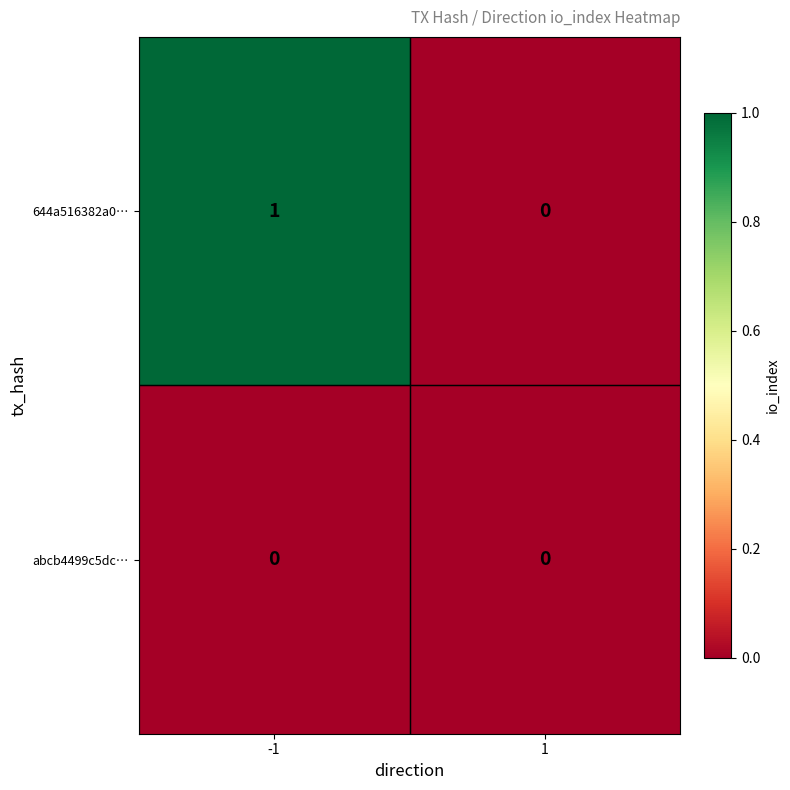

How many series are shown in this chart?

2